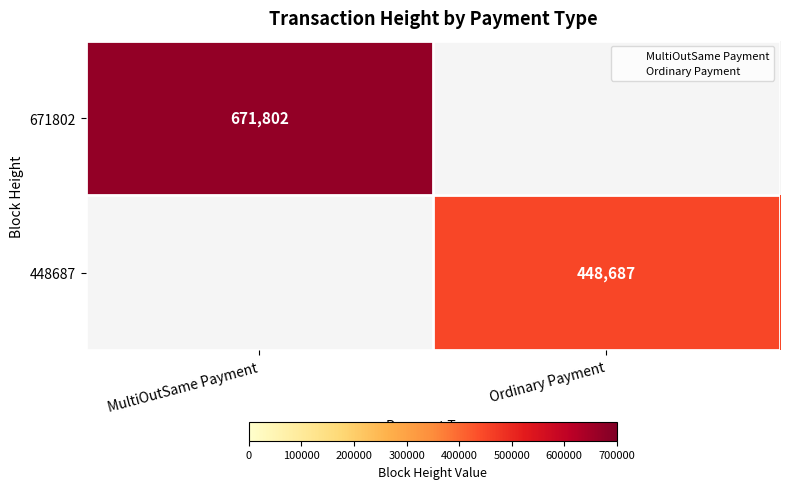

How many series are shown in this chart?

2